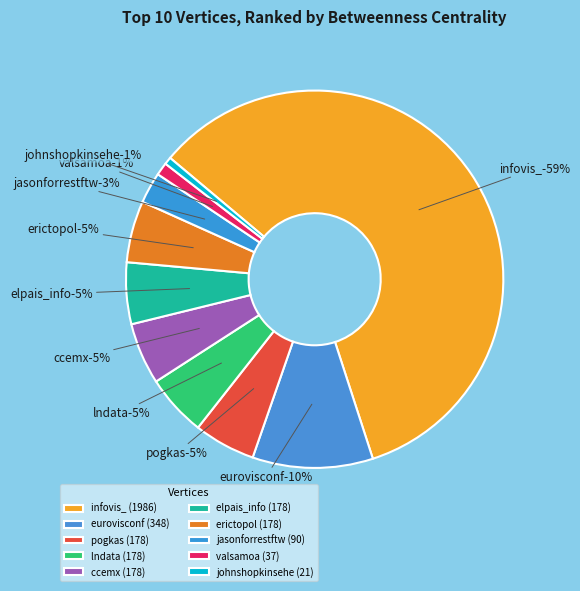

Between jasonforrestftw and infovis_, which is larger?

infovis_